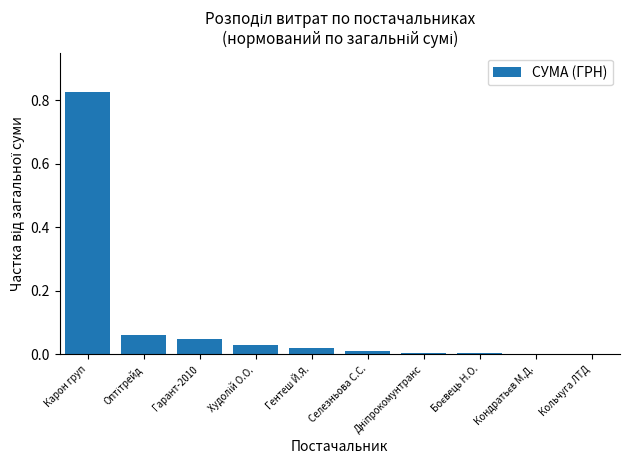

What is the sum of all values?

1.0